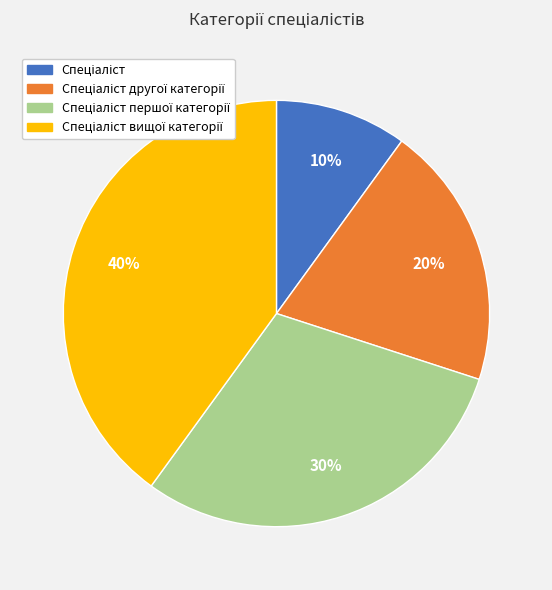

Is there any slice that represents more than half of the pie?

No